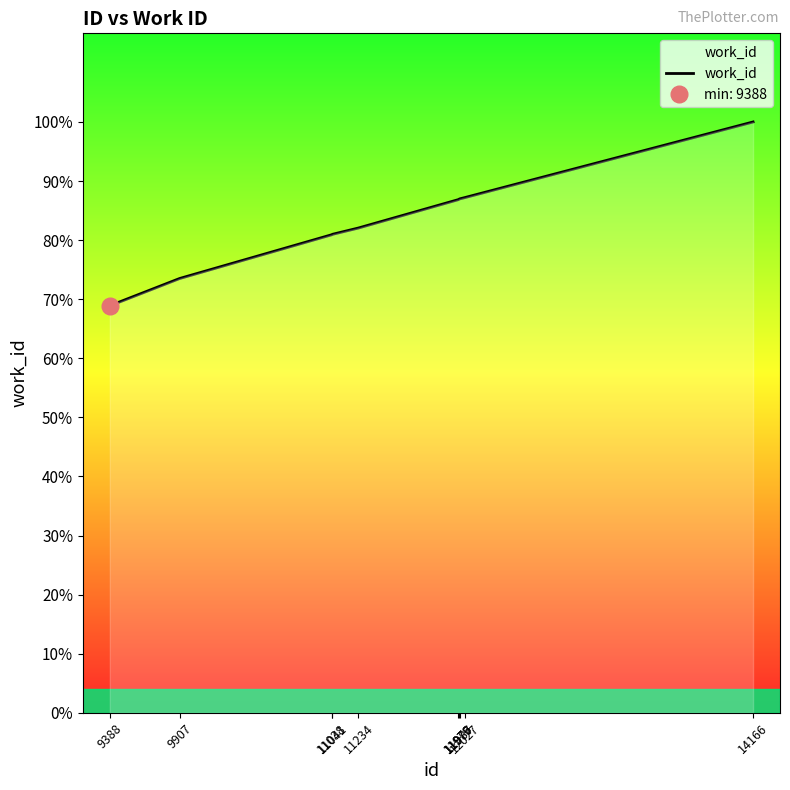

What is the difference between the values at 11041 and 9907?

392